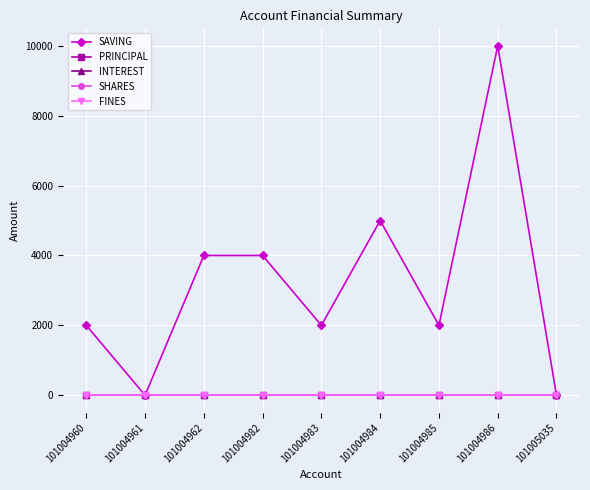

True or false: INTEREST has more than 1 interior local peaks.

False